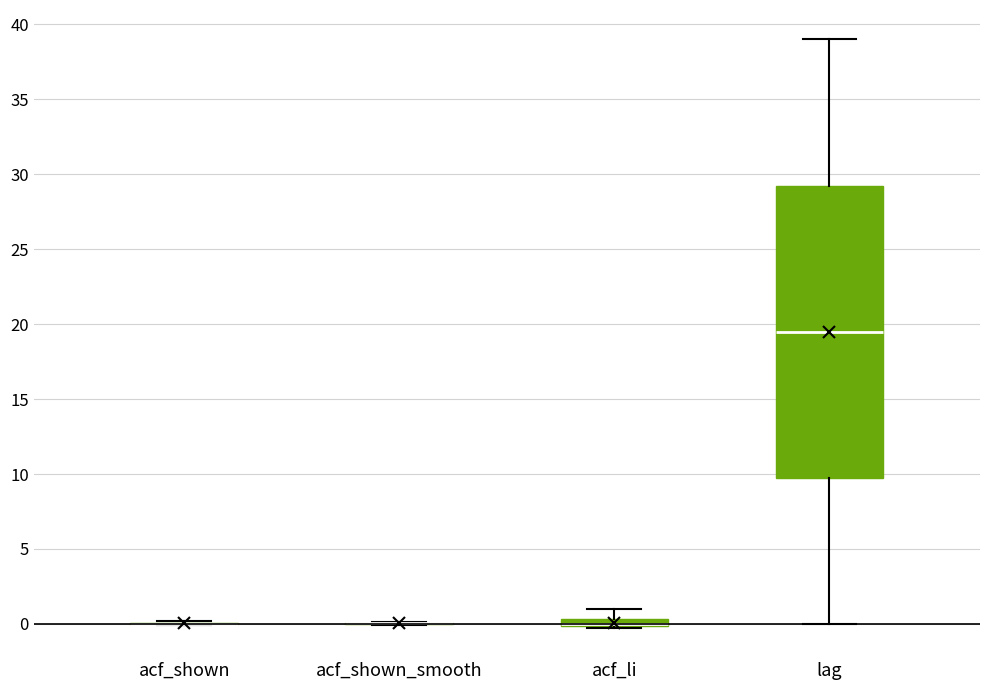

Where is the upper edge of the box for acf_li on the y-axis? The values are not printed on the chart, so give them approximately, as read against the axis.

0.5